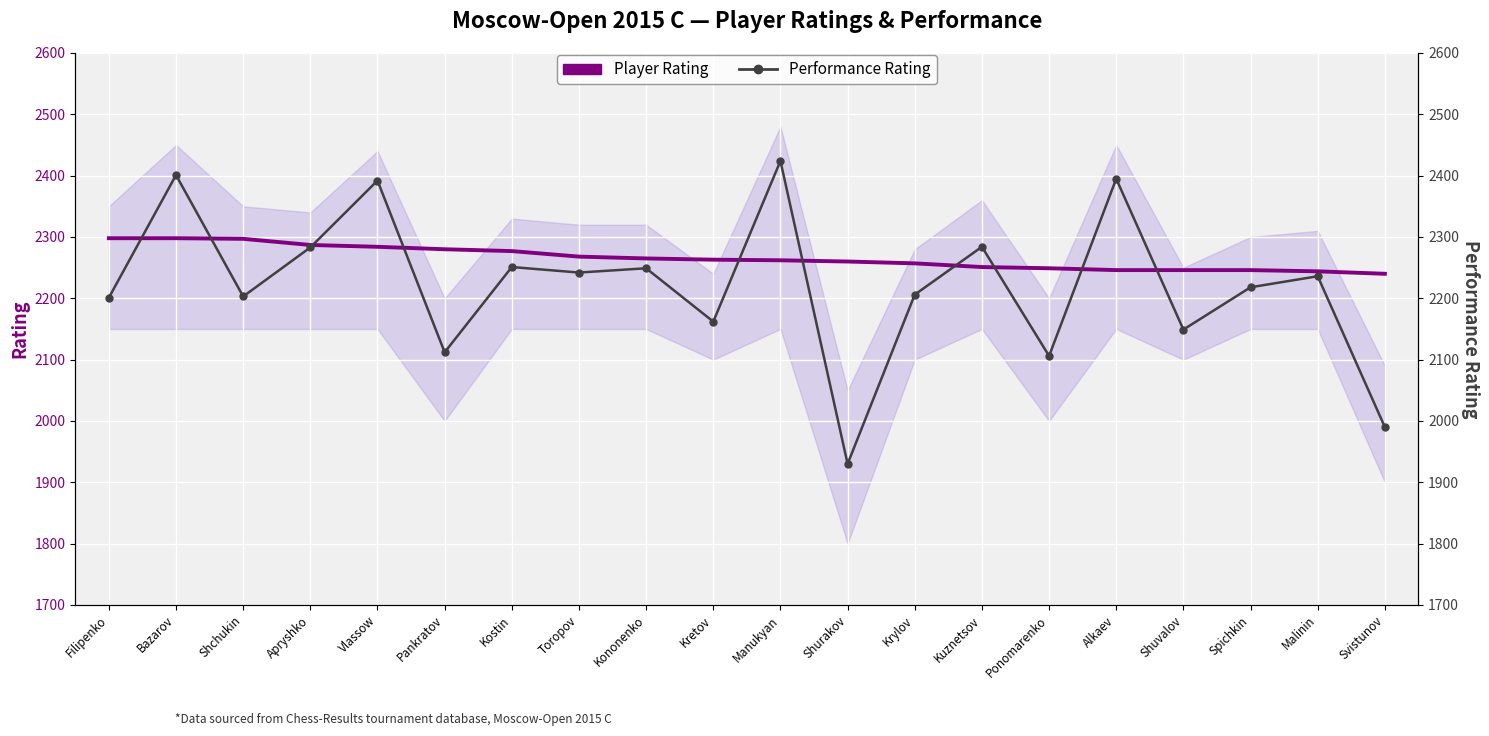

True or false: Player Rating has a value of 4100 at Pankratov.

False